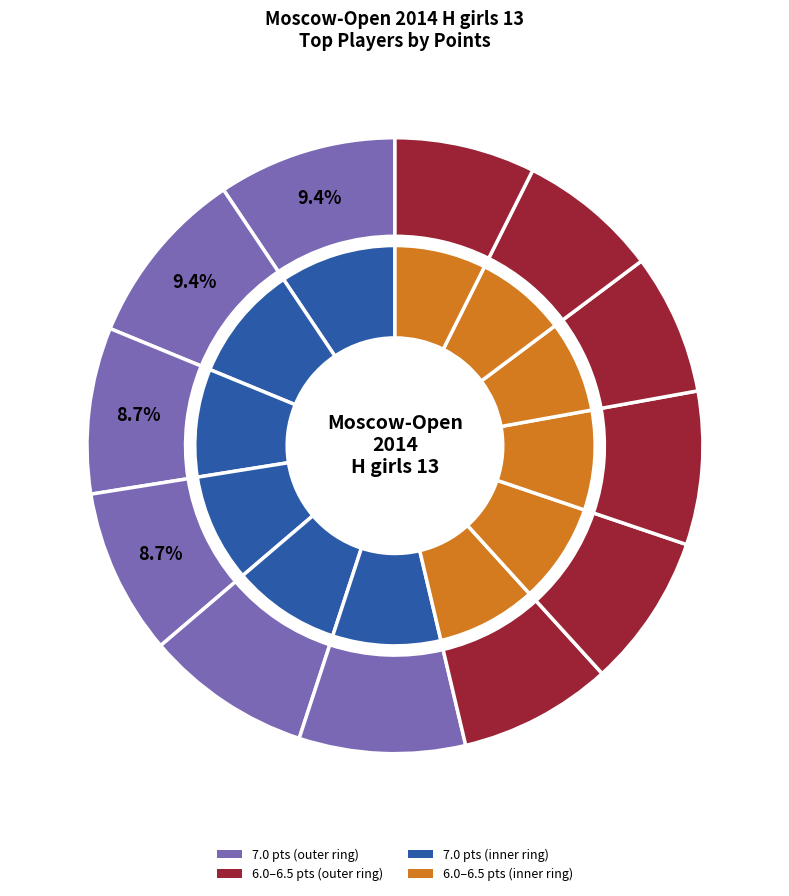

What is the ratio of the value at Zhemchuzhina Elizaveta to the value at Filippova Darya?

0.9